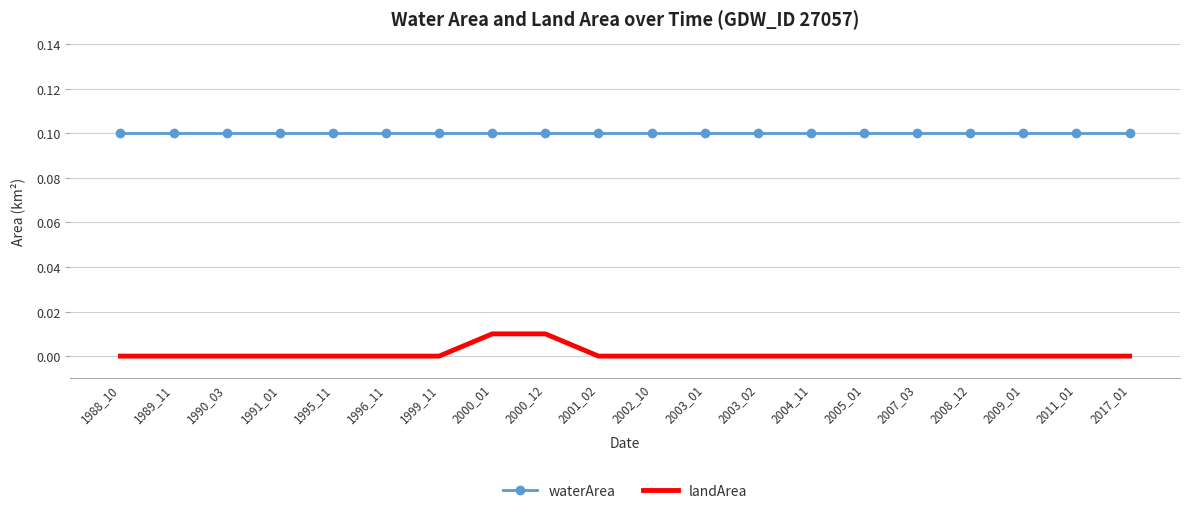

List the series in order of their peak value, highest first.

waterArea, landArea